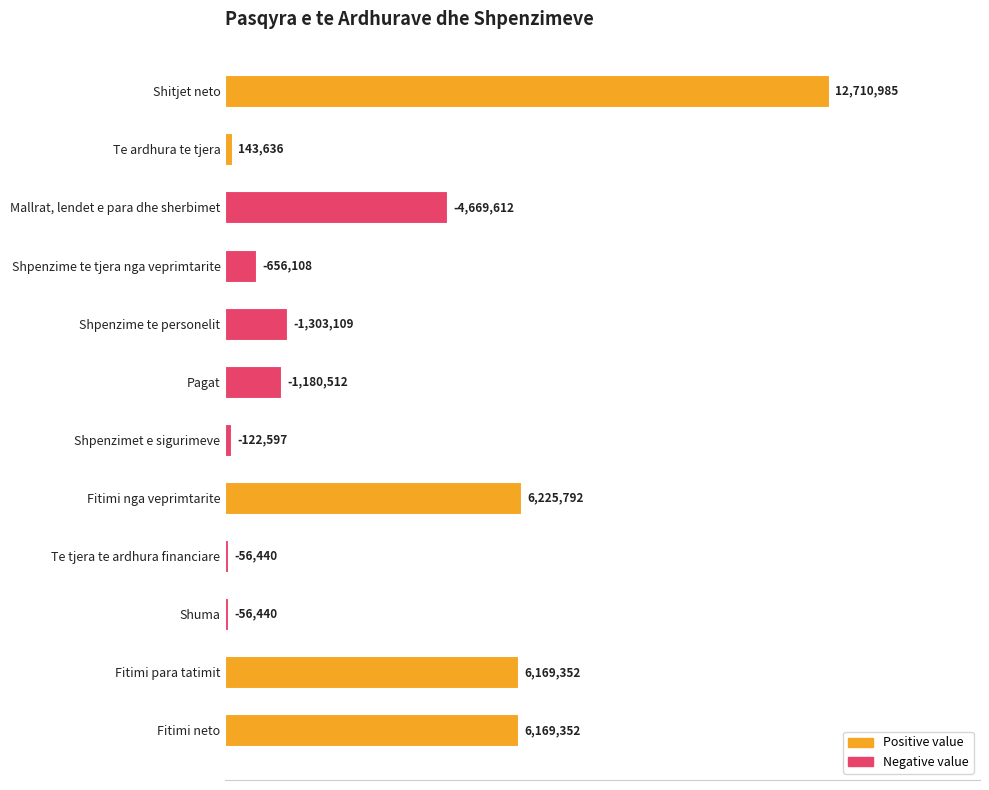

What is the maximum value shown in the chart?

12710985